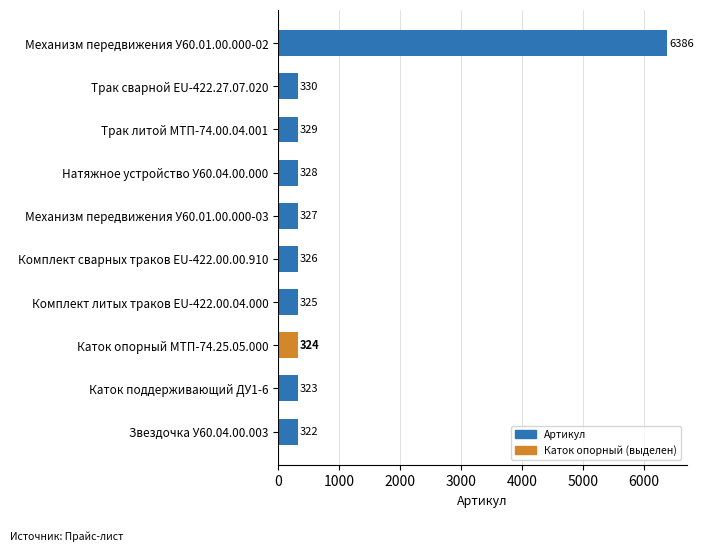

Read the value at Механизм передвижения У60.01.00.000-02, to the nearest 50.

6400